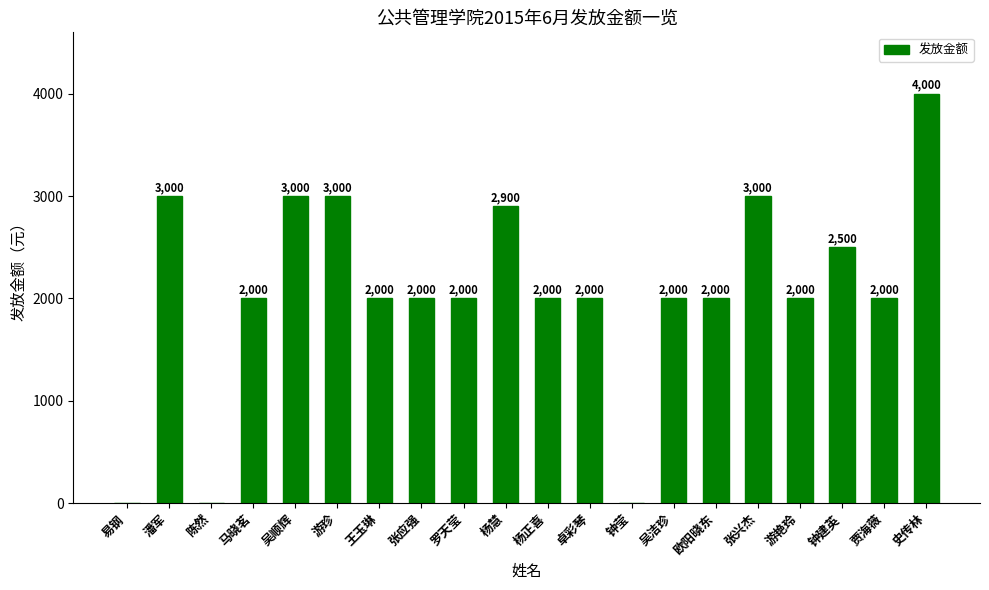

What is the change in value from 卓彩琴 to 钟建英?

+500